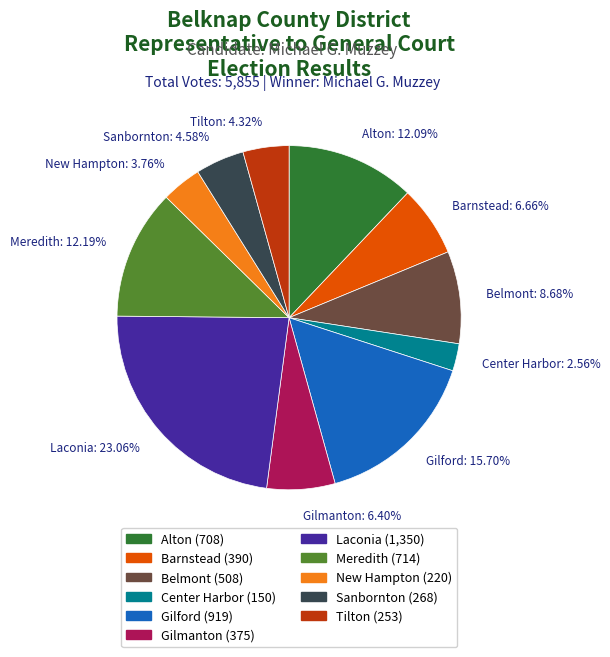

Does any single category account for the majority?

No